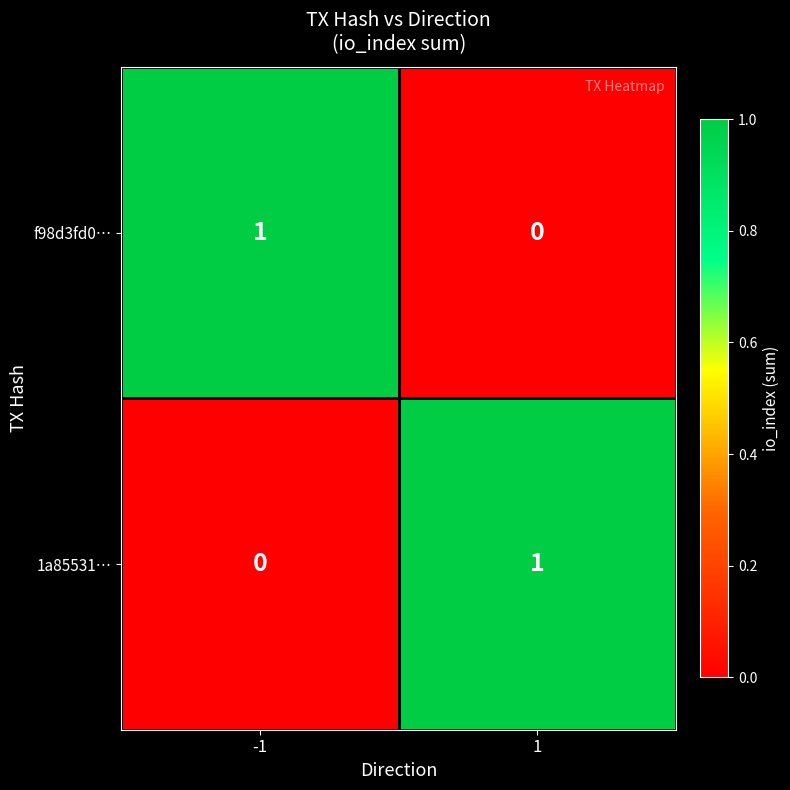

Rank the categories by f98d3fd0… value from highest to lowest.

-1, 1